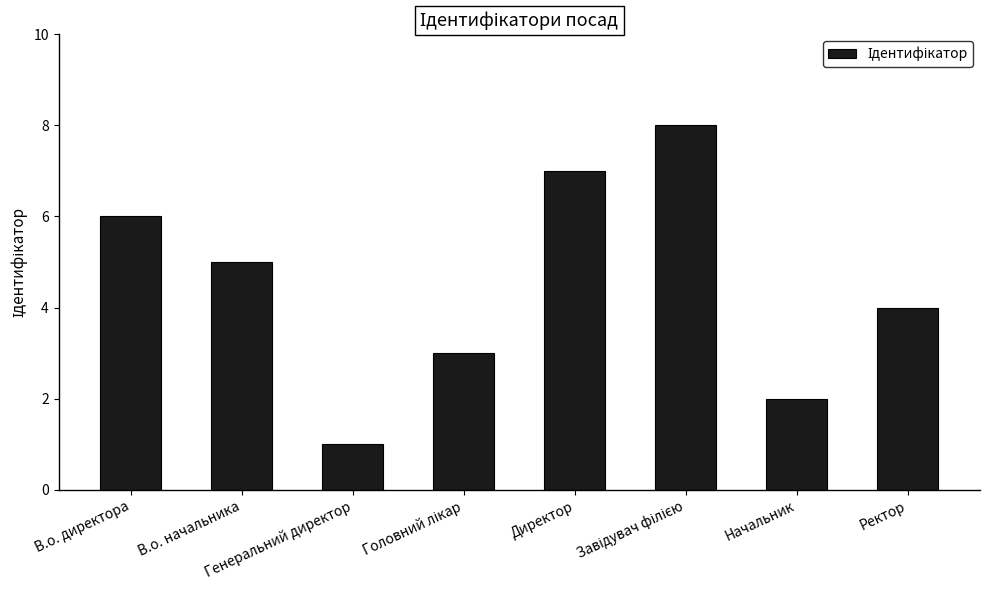

Which label corresponds to the smallest value in the chart?

Генеральний директор